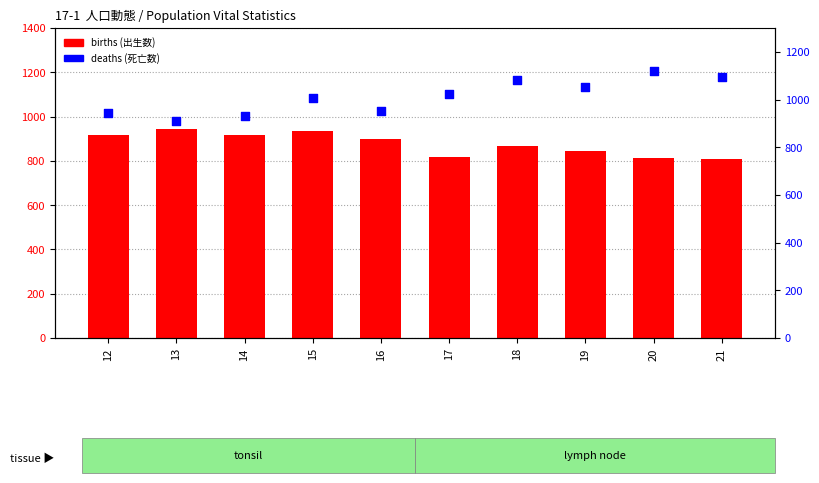

Which series reaches the minimum Y coordinate?

births